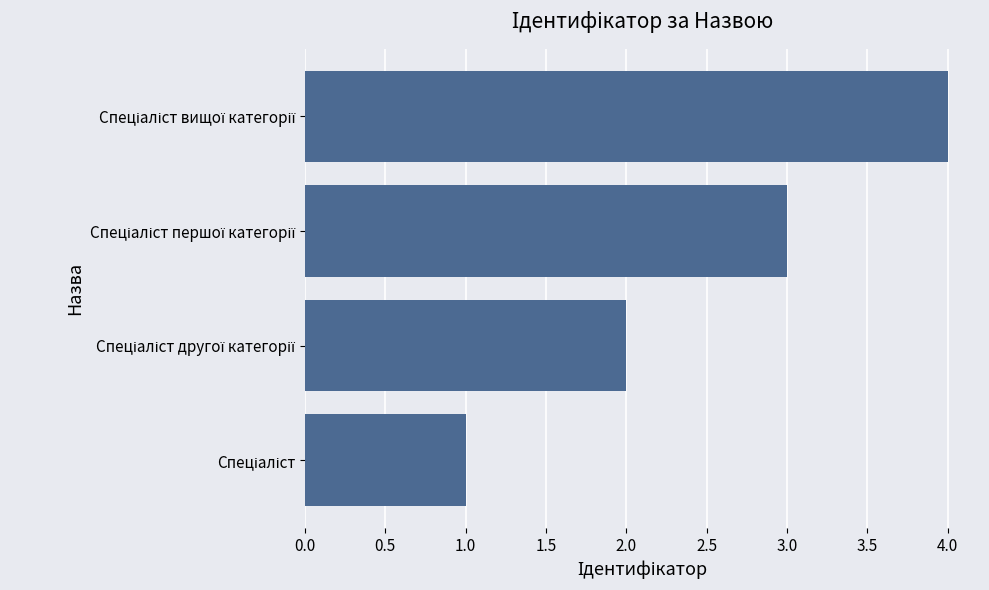

Are the bars grouped side by side (vs. stacked)?

No